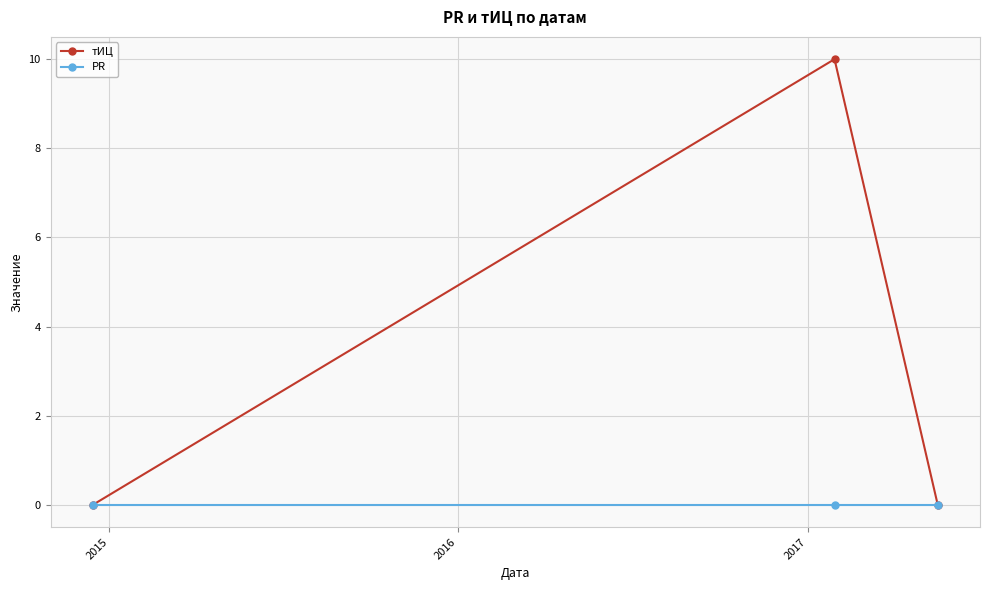

List the series in order of their overall mean, lowest first.

PR, тИЦ